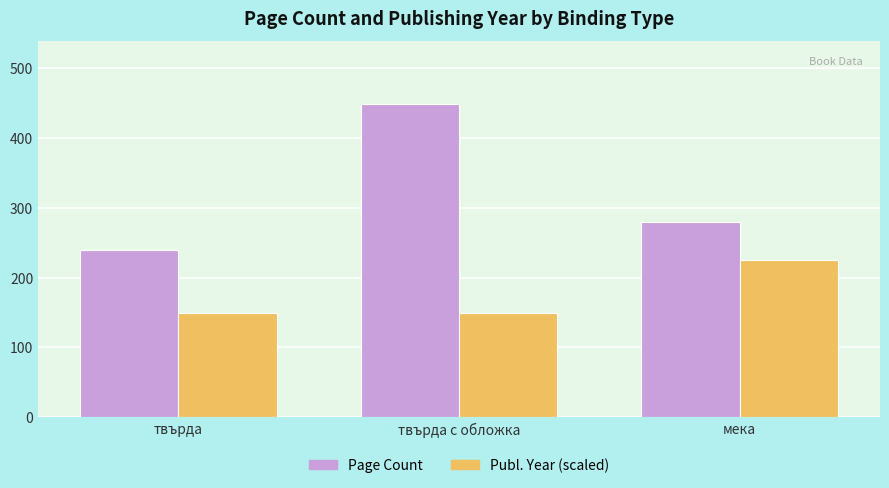

What is the sum of the Publ. Year (scaled) values at мека and твърда?

375